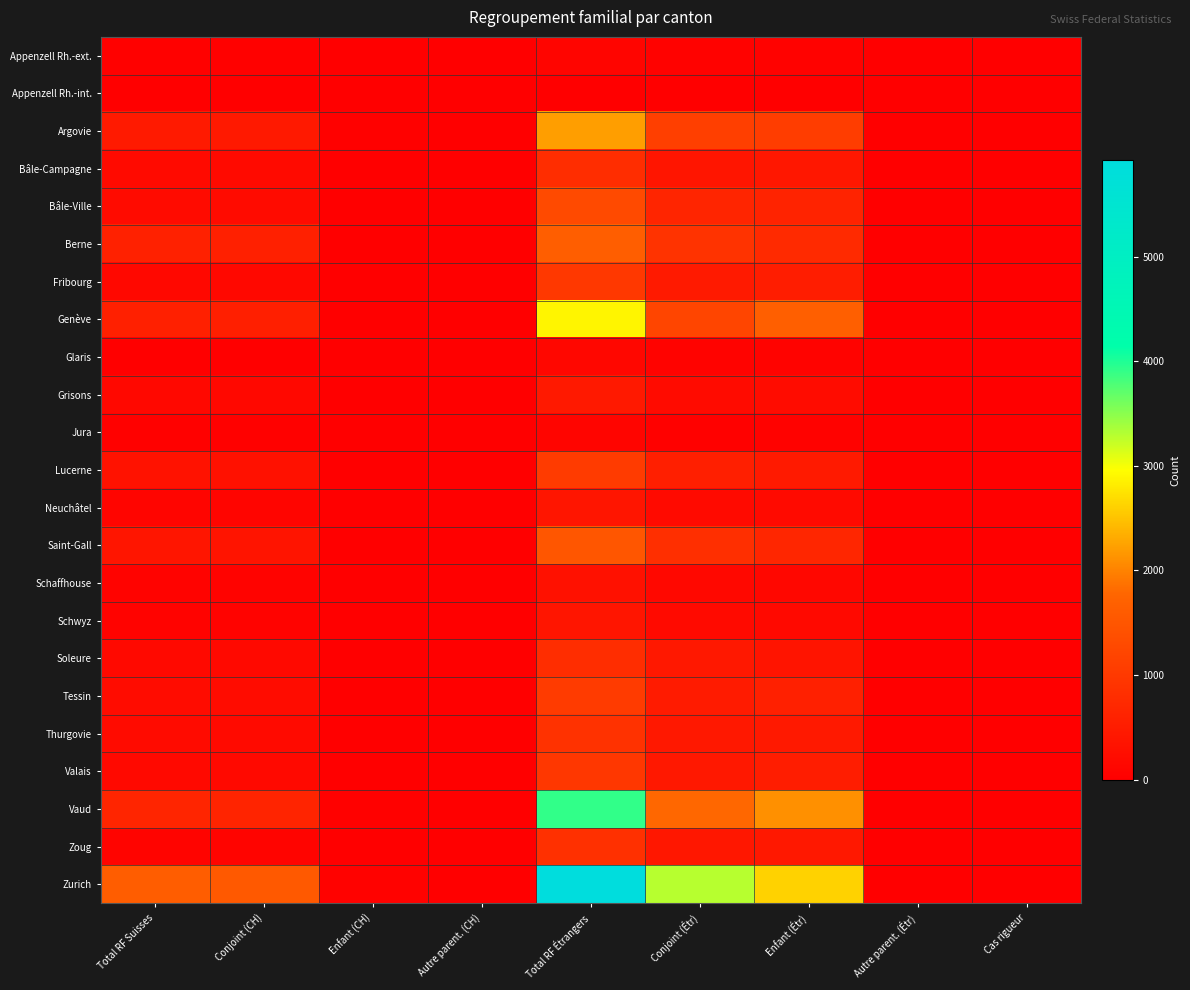

Which series changed the most between Conjoint (CH) and Autre parent. (CH)?

Zurich